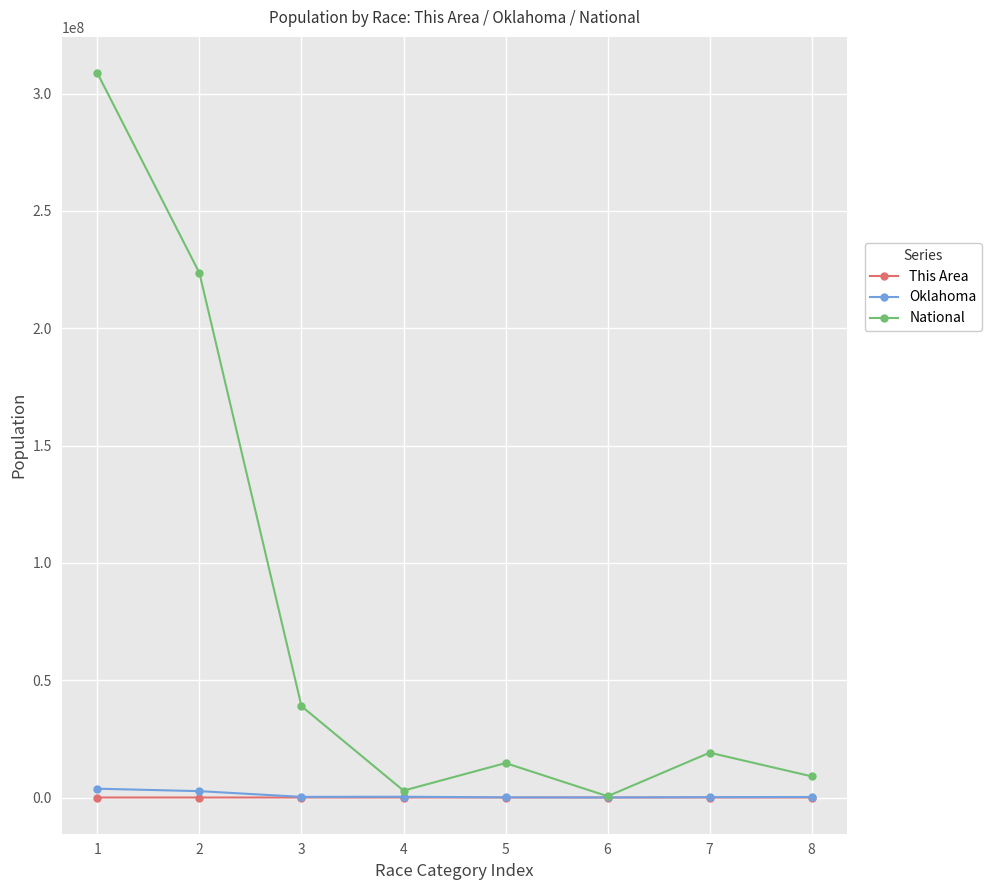

Which series has the largest total across all categories?

National